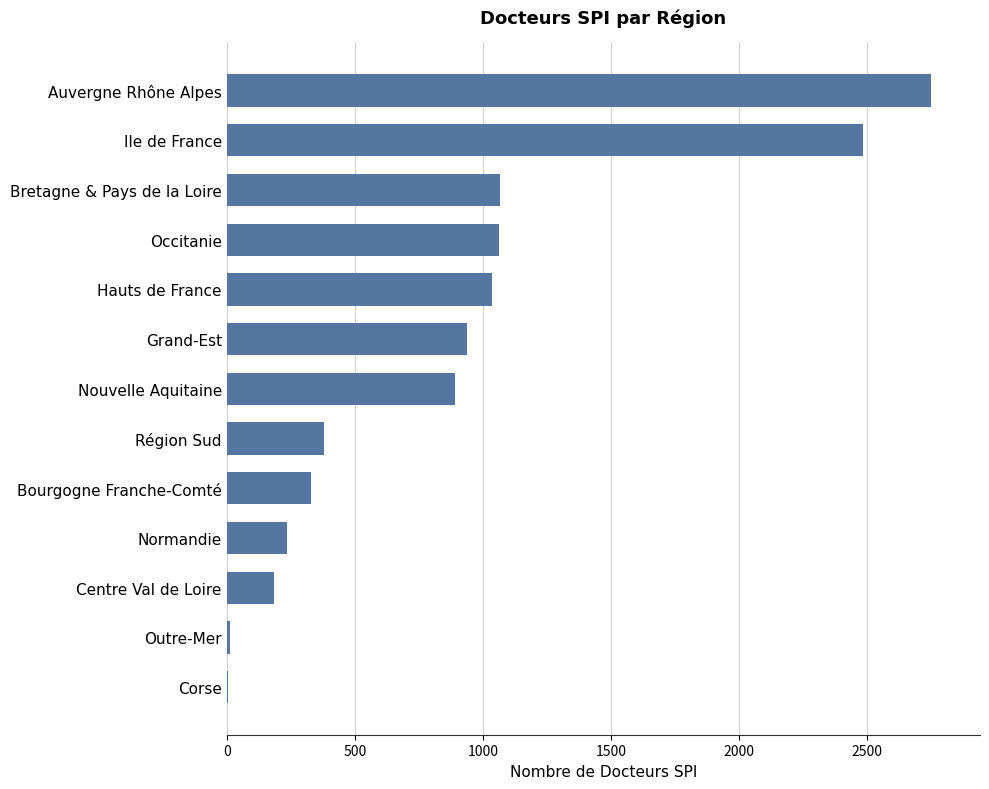

Which category has the highest value across all series?

Auvergne Rhône Alpes